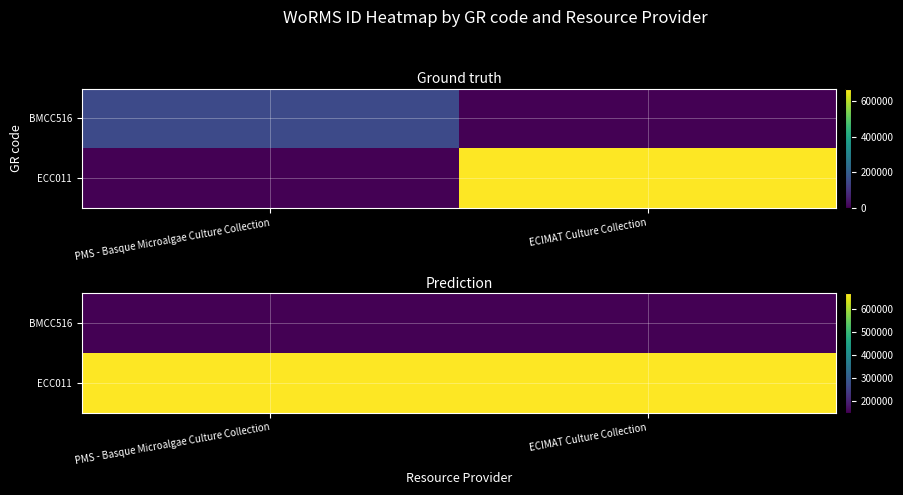

At how many categories does at least one series exceed 490250?

2